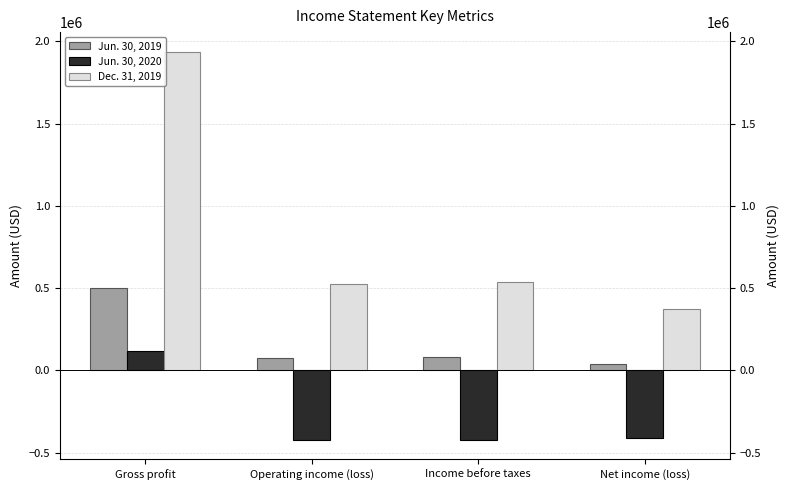

What position from the left is Gross profit?

1